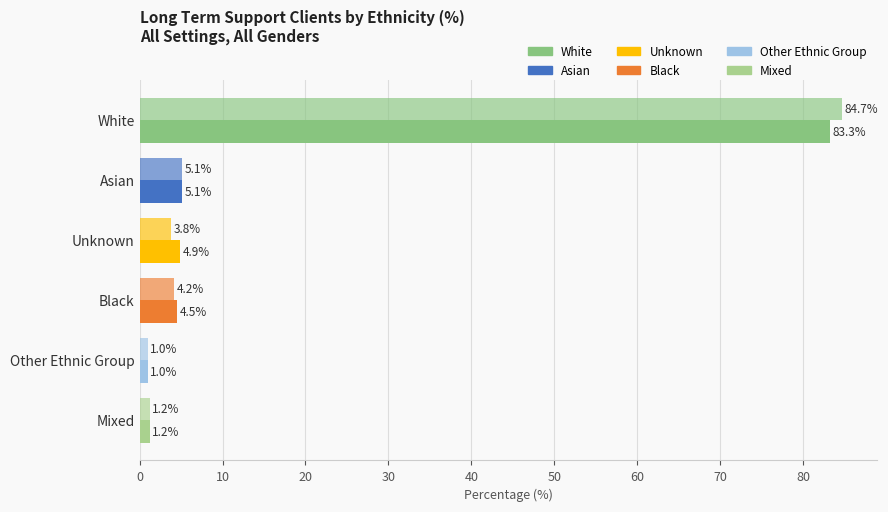

Reading left to right, extract all data points from this chart.

White: 83.3	84.7
Asian: 5.1	5.1
Black: 4.5	4.2
Unknown: 4.9	3.8
Mixed: 1.2	1.2
Other Ethnic Group: 1.0	1.0